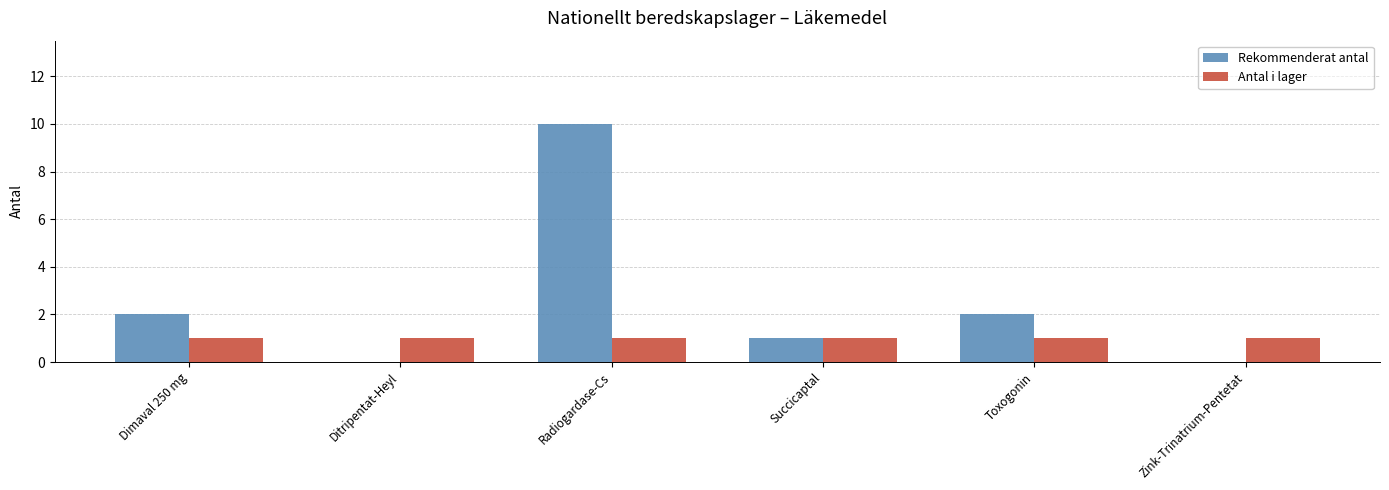

How many distinct data groups are displayed?

2